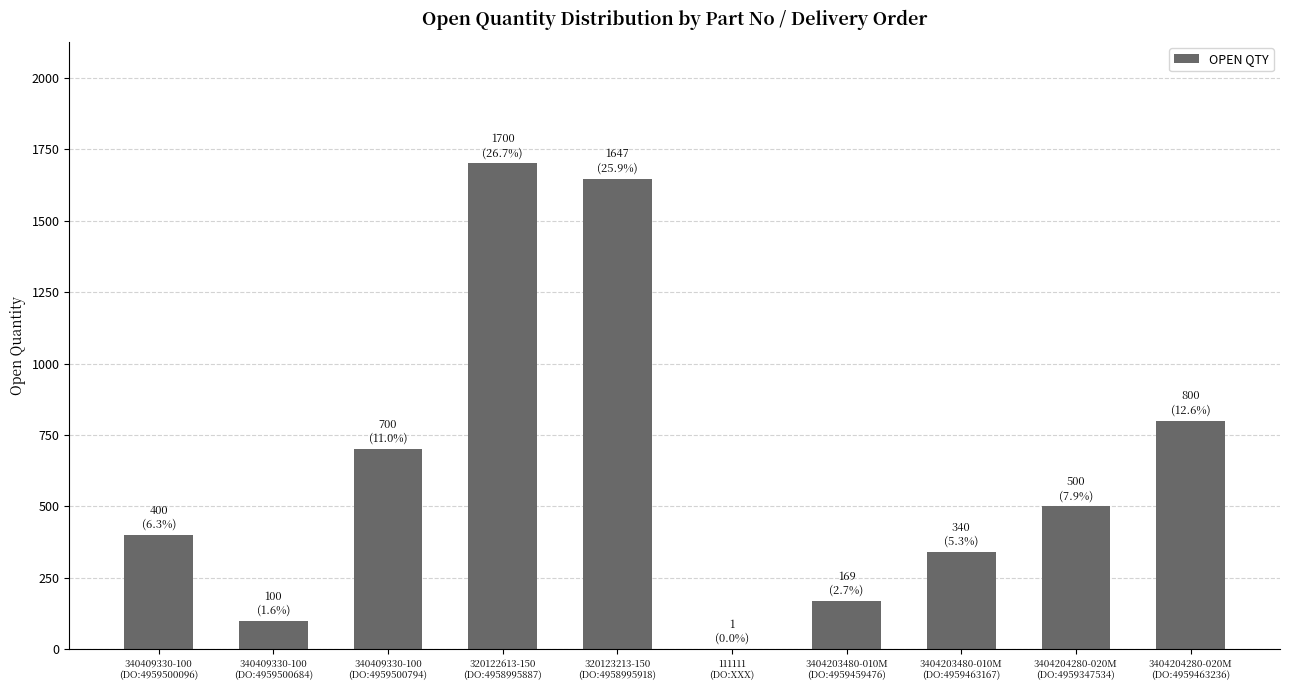

What is the sum of all values?

6357